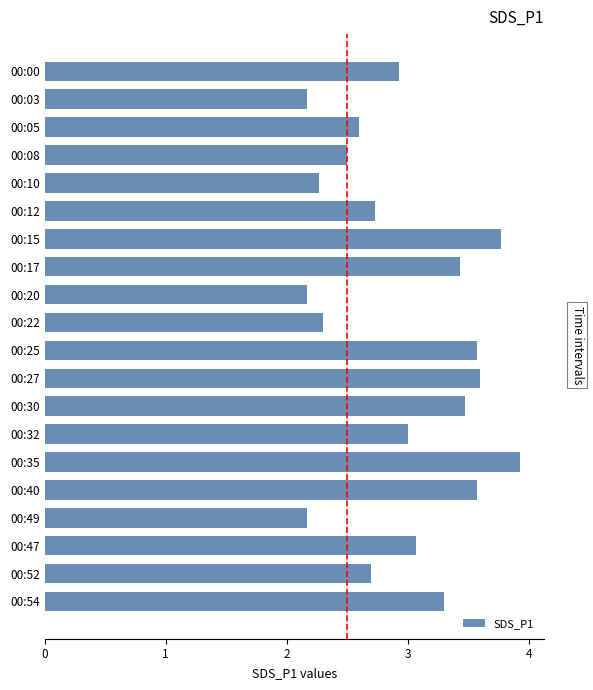

What is the difference between the second highest and second lowest values?

1.6